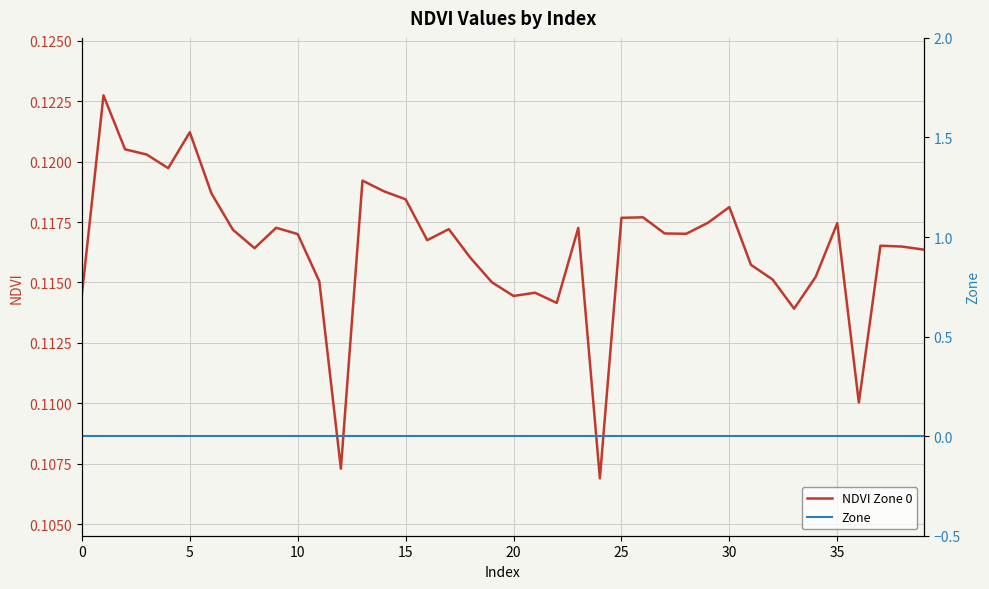

What is the difference between the highest and lowest values at 5?

0.1